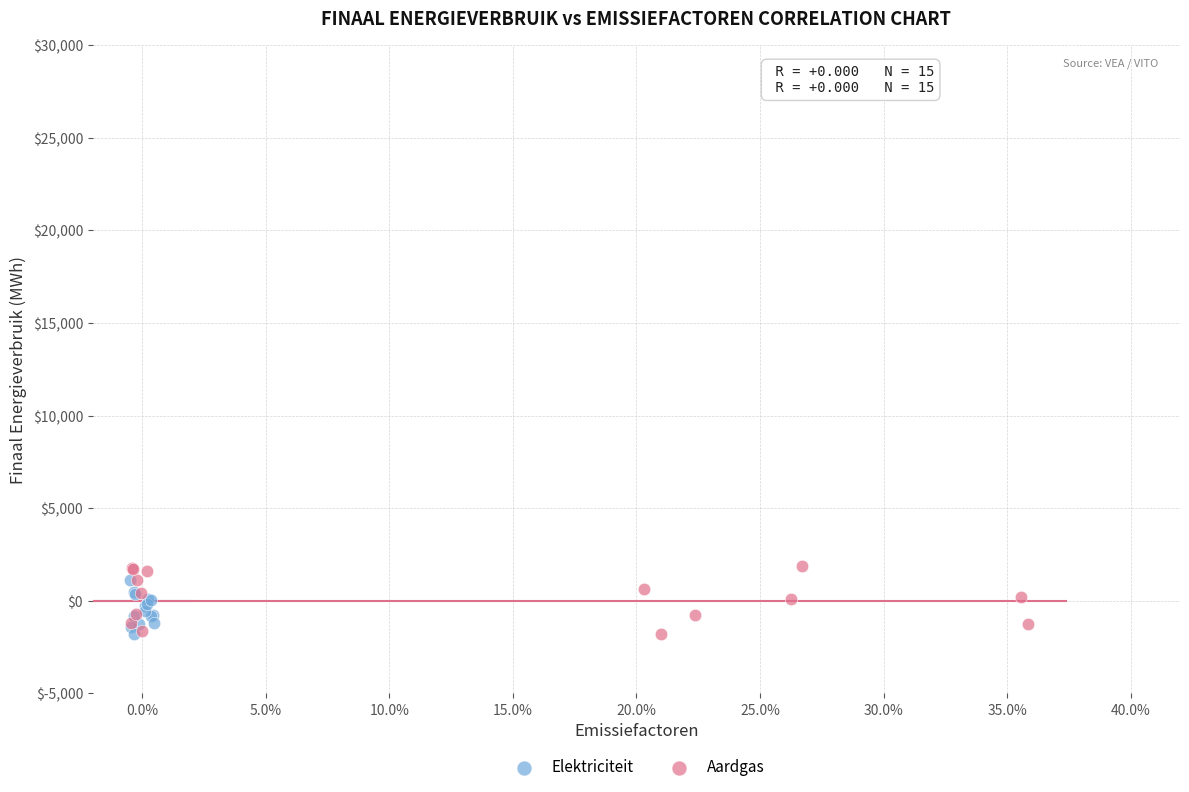

What are all the series names shown in the legend?

Elektriciteit, Aardgas